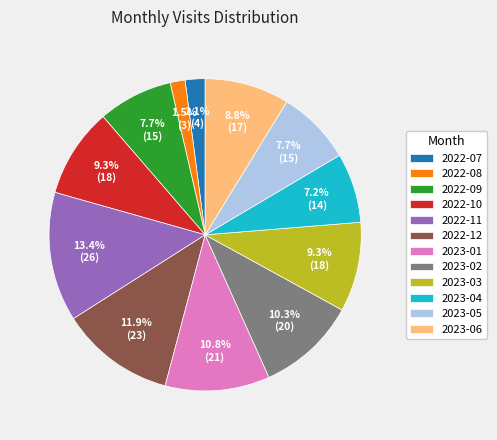

What portion of the pie excludes 2023-06?

91.2%